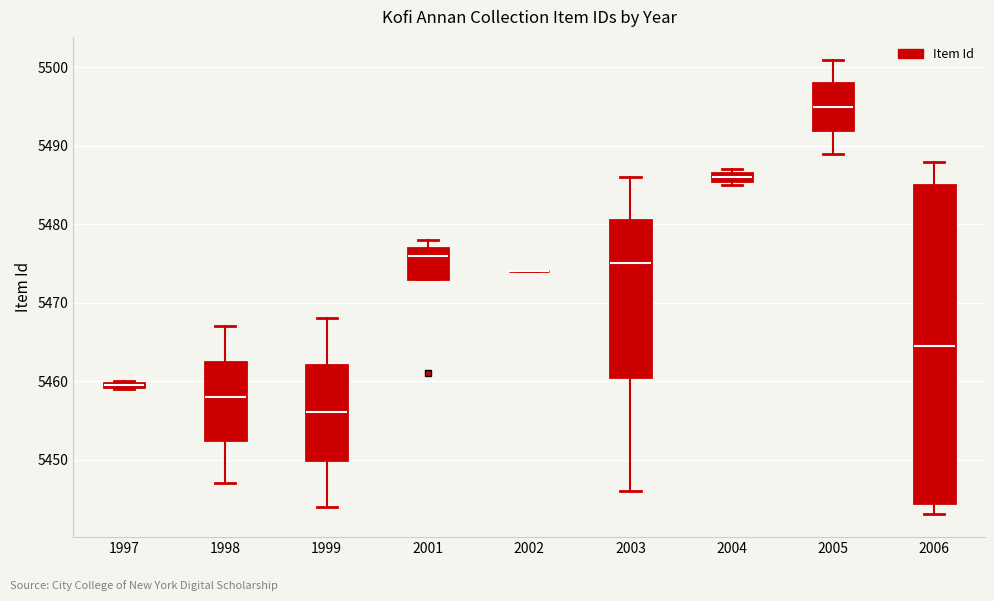

Comparing the boxes themselves (not the whiskers), which one is the tallest?

2006